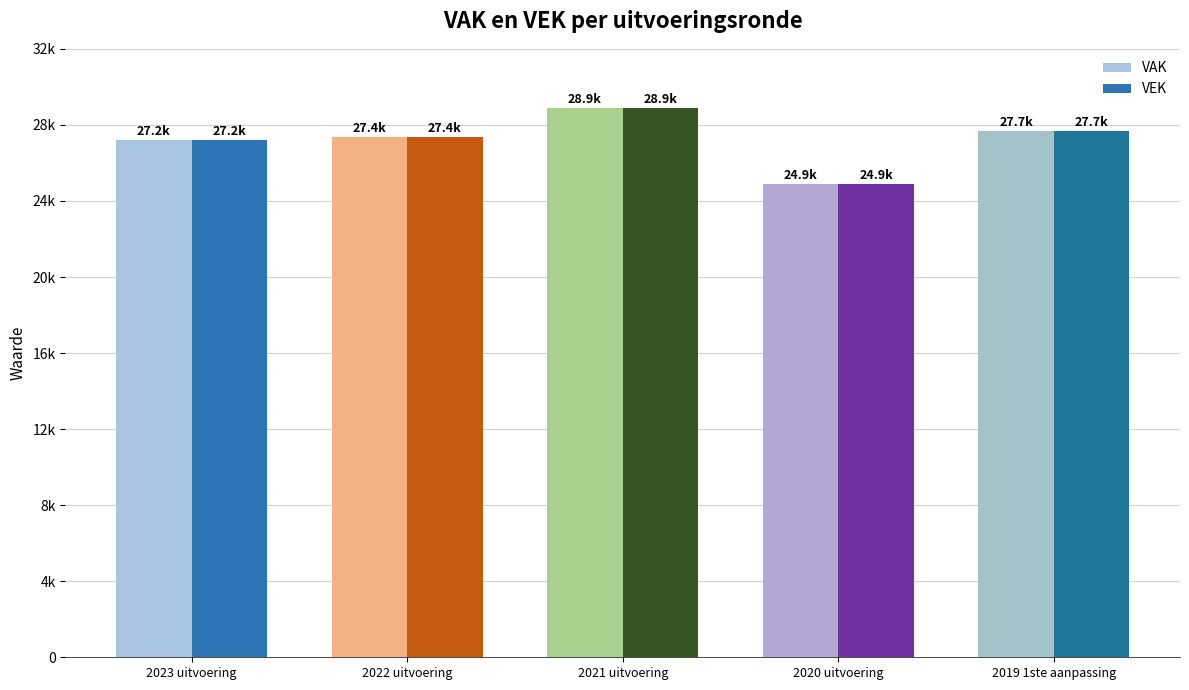

What position from the right is 2023 uitvoering?

5